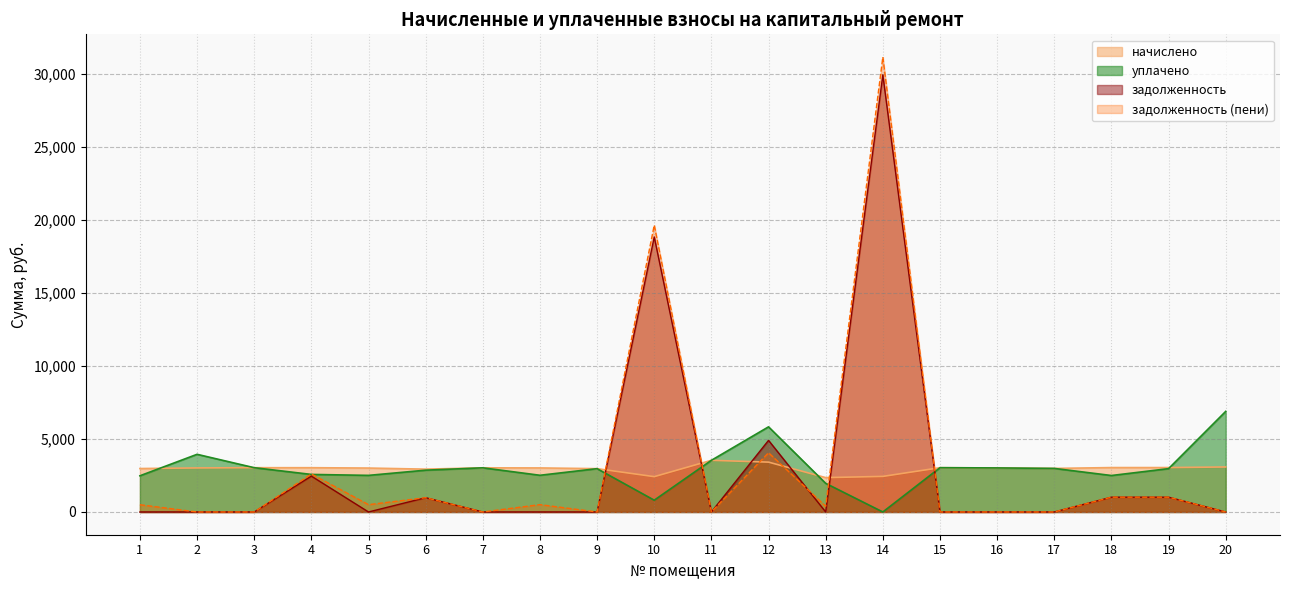

Which series has the largest total across all categories?

задолженность (пени)